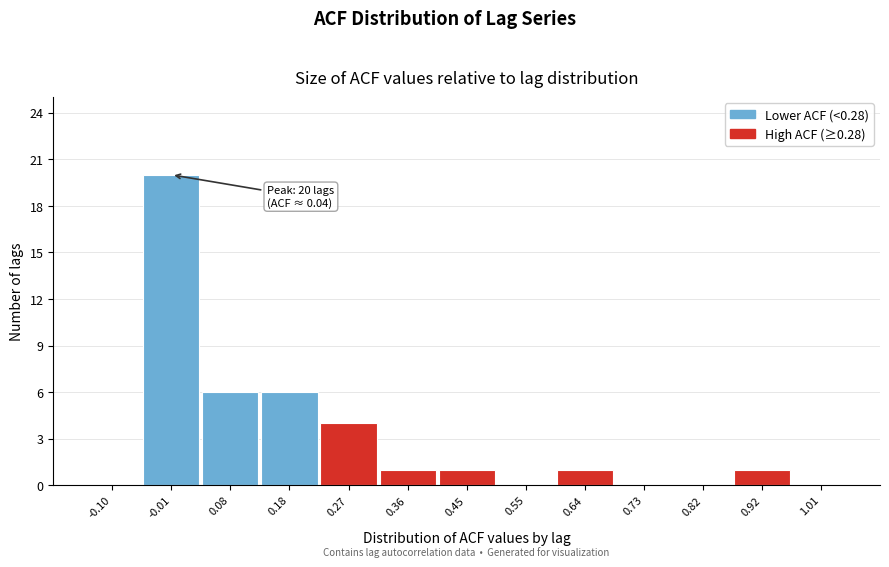

Reading left to right, what are all the values shown in this chart?

-0.10=0	-0.01=20	0.08=6	0.18=6	0.27=4	0.36=1	0.45=1	0.55=0	0.64=1	0.73=0	0.82=0	0.92=1	1.01=0